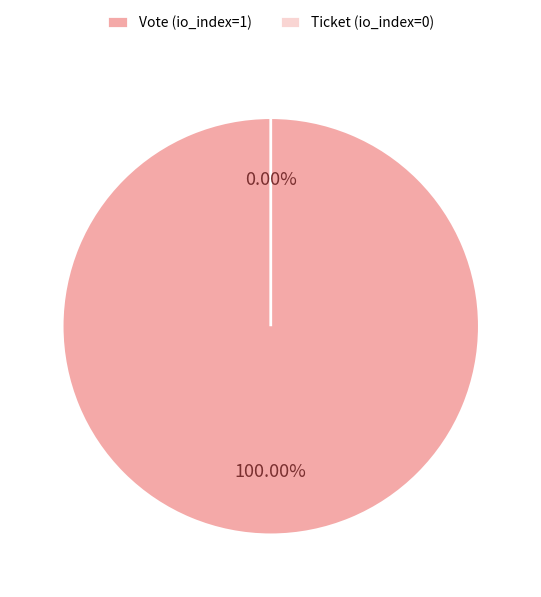

Which slice is the largest?

Vote (io_index=1)